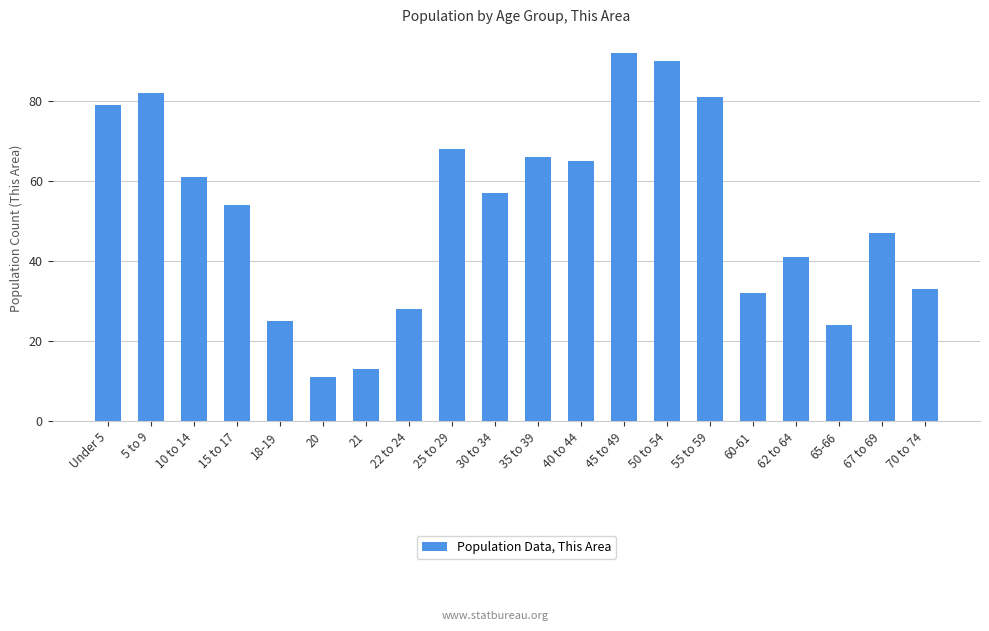

What is the value of the 12th bar from the left?

65